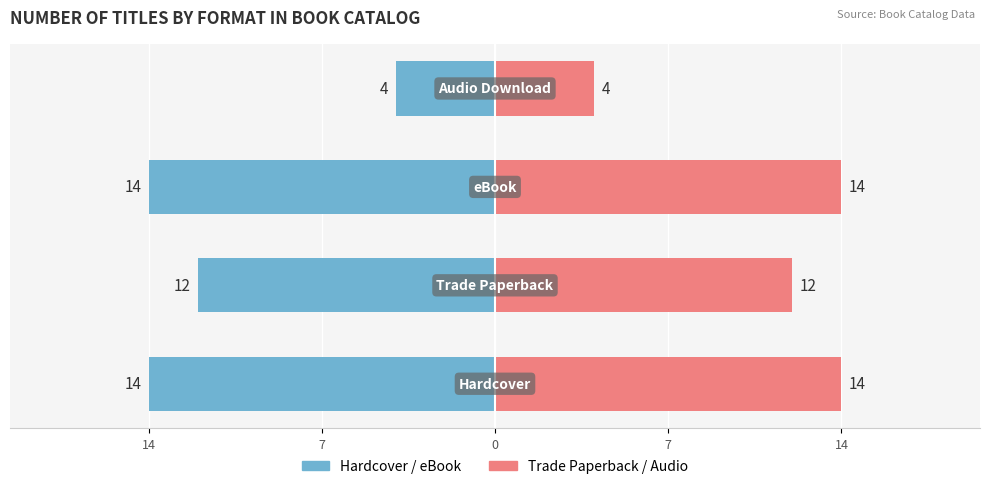

How many distinct data groups are displayed?

2